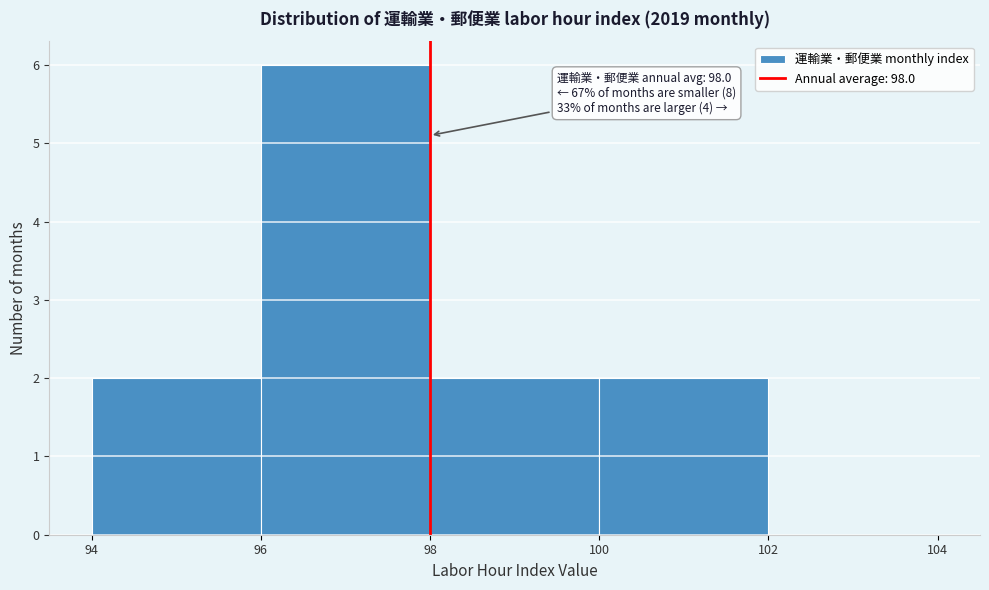

Which range on the x-axis has the tallest bar?

96 to 98